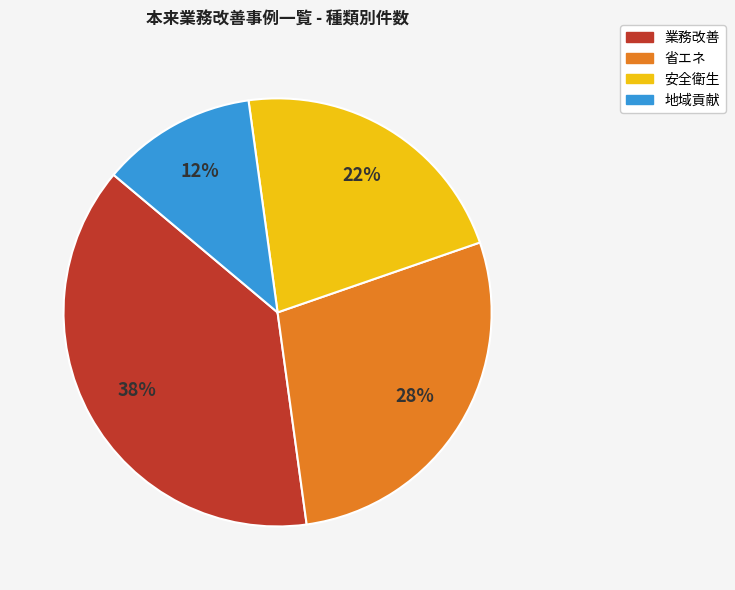

What is the ratio of the value at 安全衛生 to the value at 省エネ?

0.8